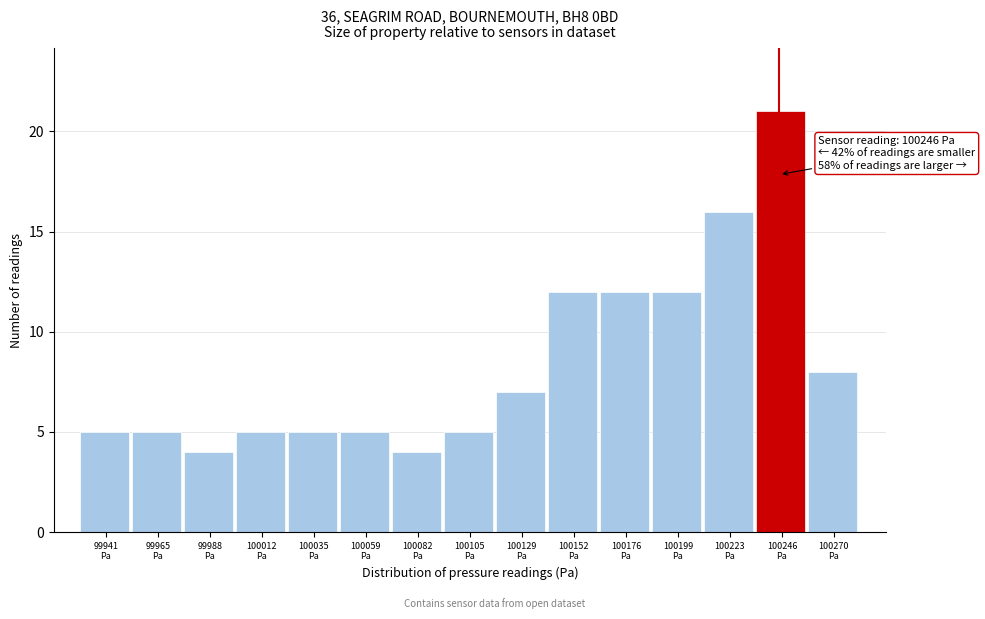

Which range on the x-axis has the tallest bar?

100235 to 100260